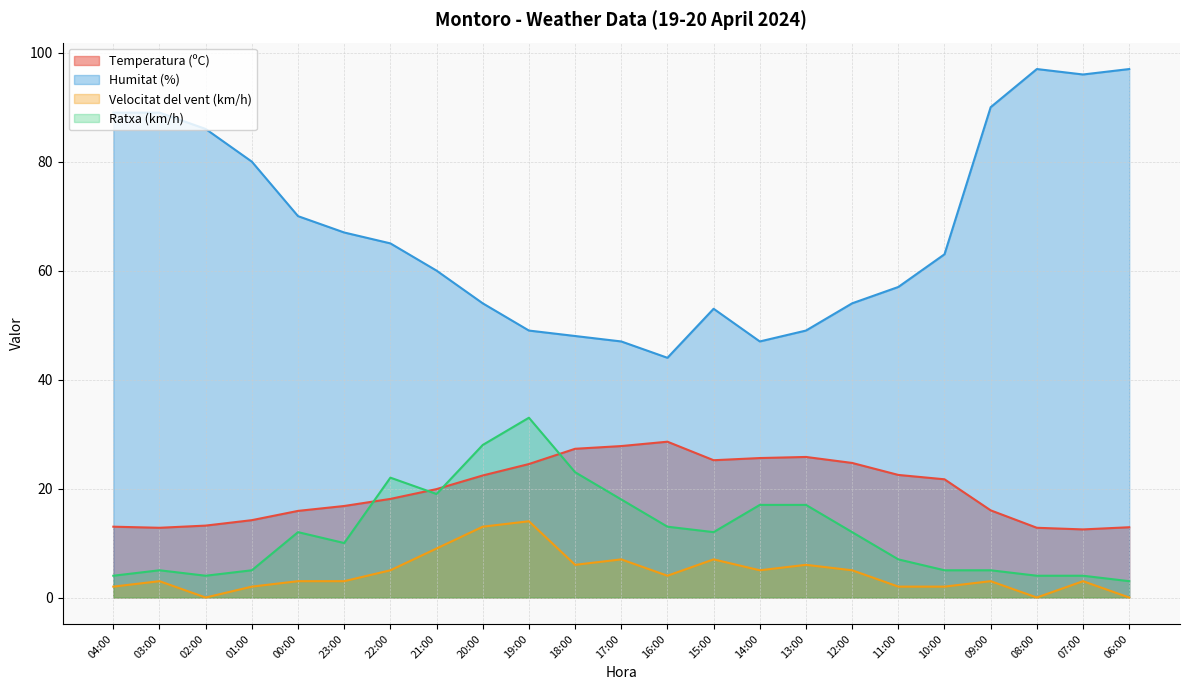

True or false: Humitat (%) has more than 0 points higher than both neighbors.

True